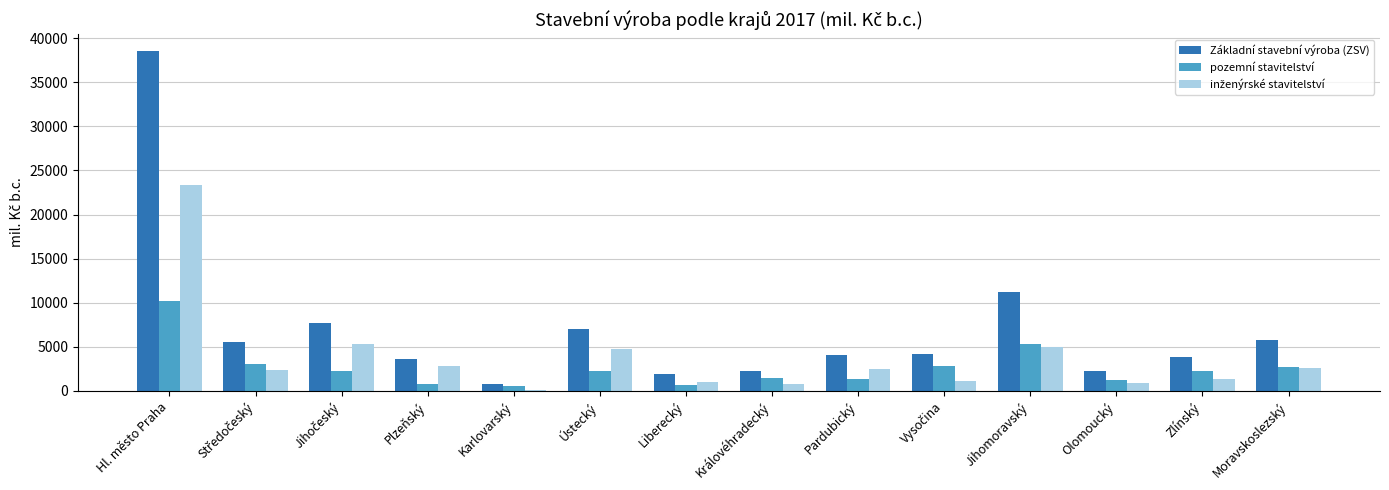

What is the total value across all series at Hl. město Praha?

72047